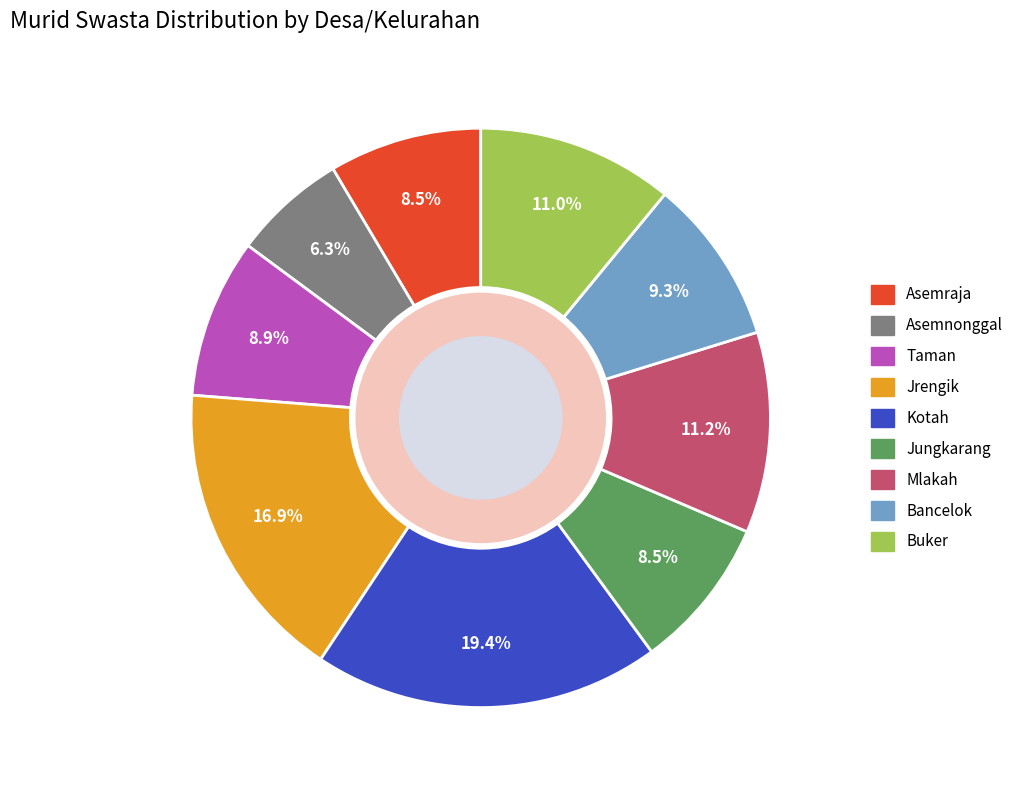

Does Mlakah represent more than half of the total?

No